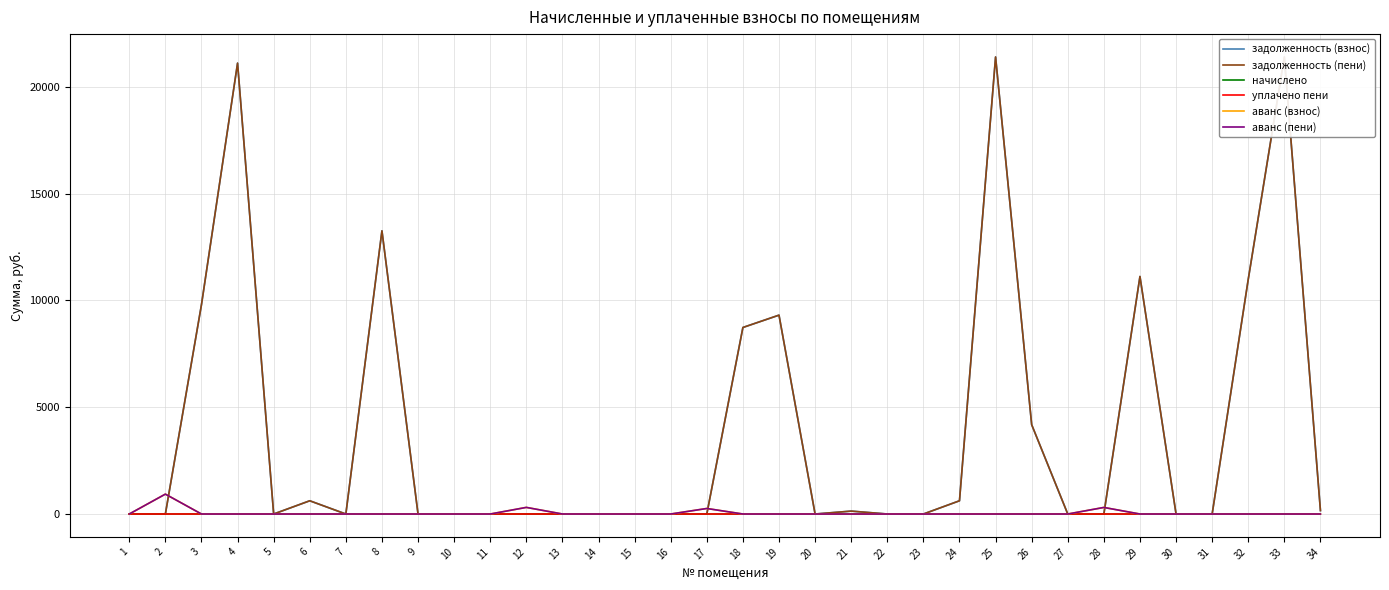

What is the spread (max minus min) of values at 19?

9310.8